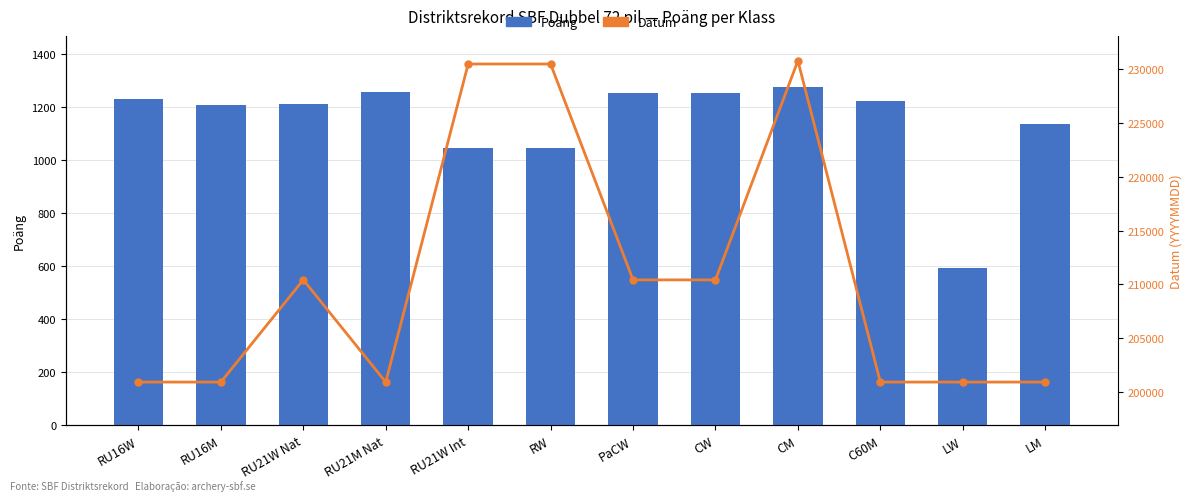

What is the approximate value of Datum at RW, to the nearest 100?

230500